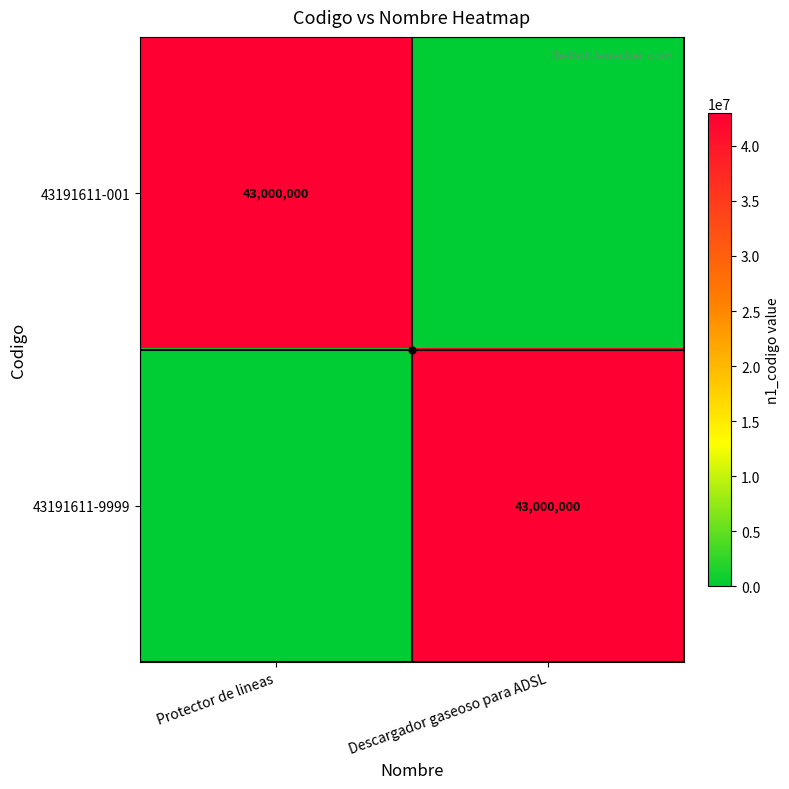

Which series changed the most between Protector de lineas and Descargador gaseoso para ADSL?

43191611-001